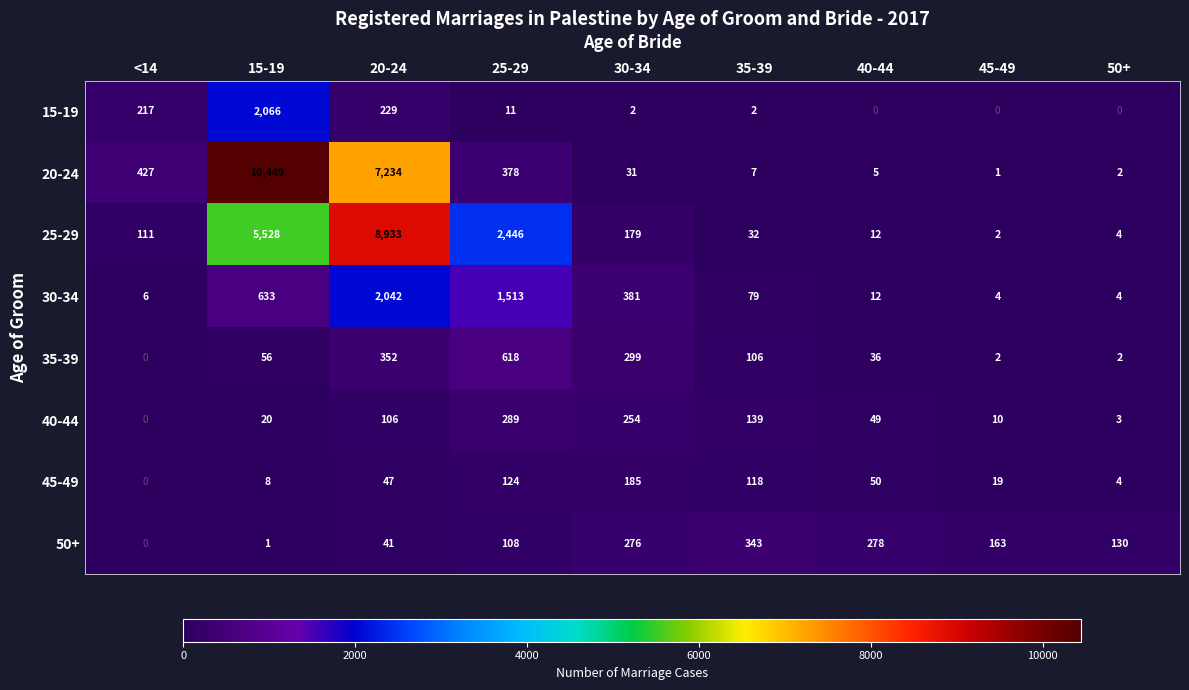

What is the spread (max minus min) of values at 35-39?

341